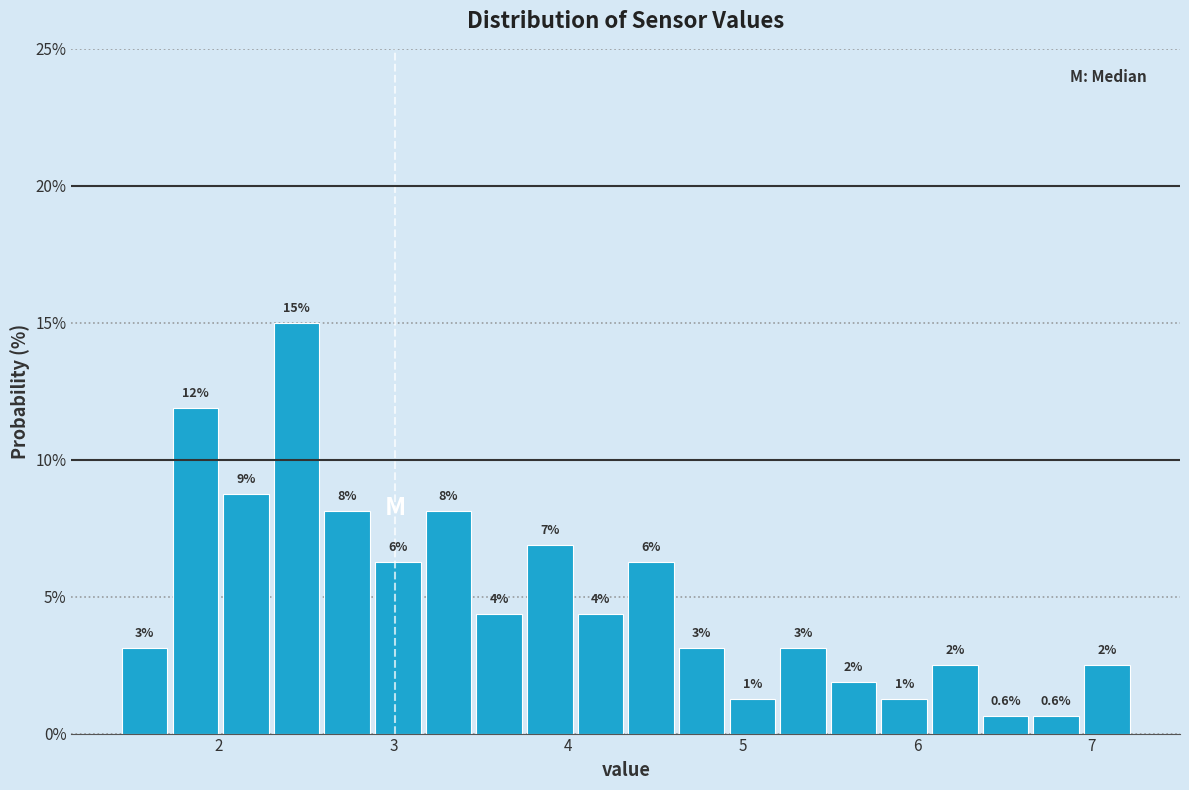

Around what value on the x-axis is the tallest bar? Give the approximate position of its centre, as read against the axis.

2.4